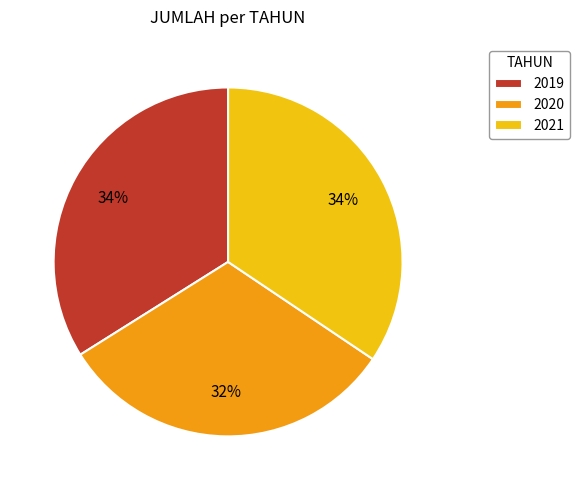

Is it true that 2019 is 34% of the pie?

True